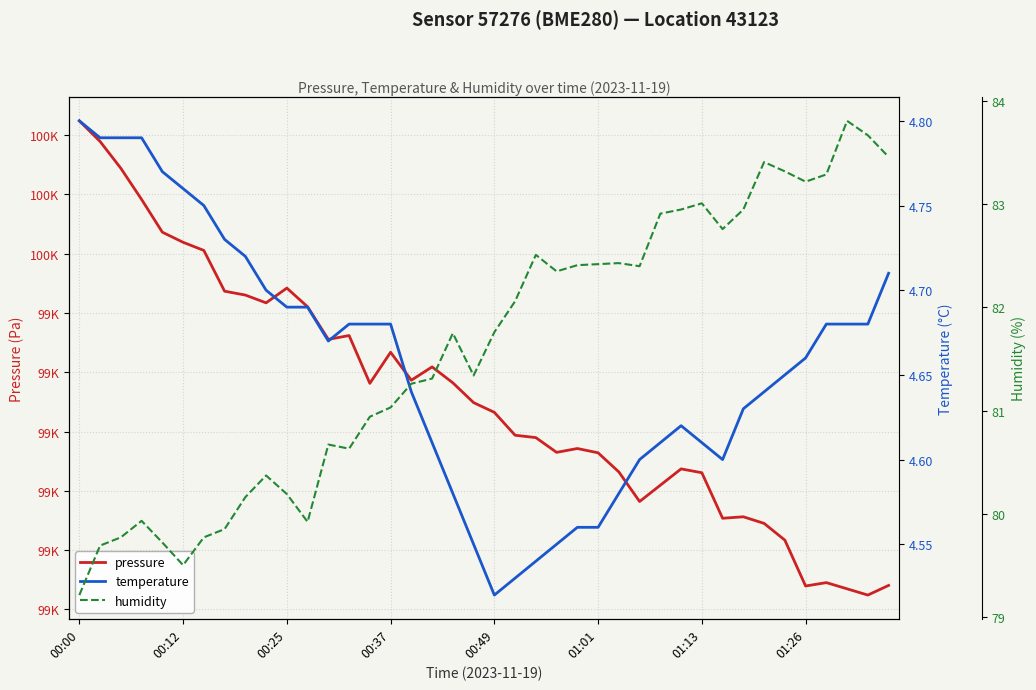

The value of humidity at 00:12 is 136.5. True or false?

False